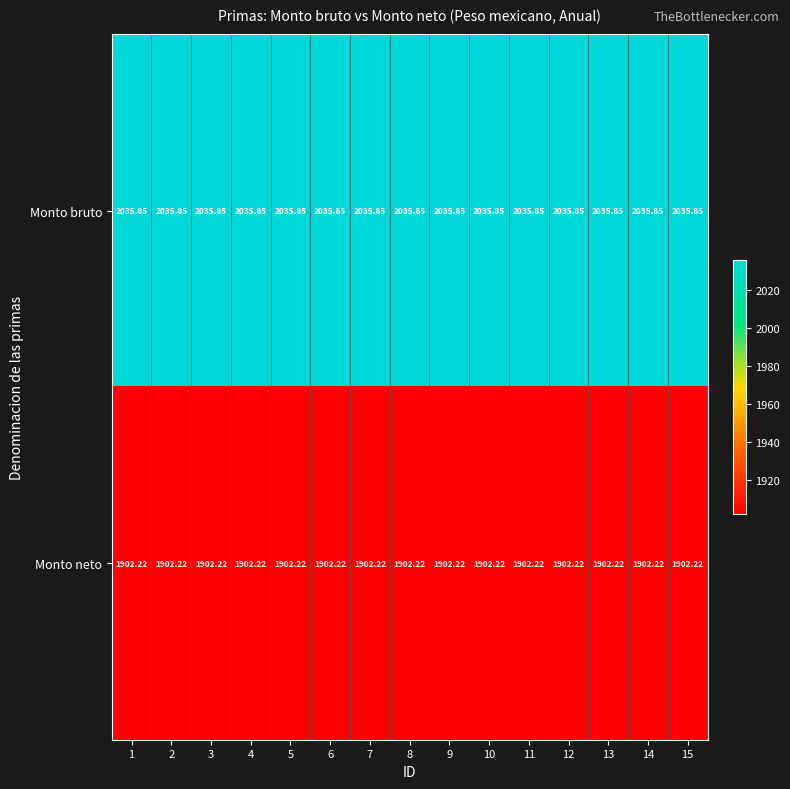

At 7, list the series in order from smallest to largest.

Monto neto, Monto bruto